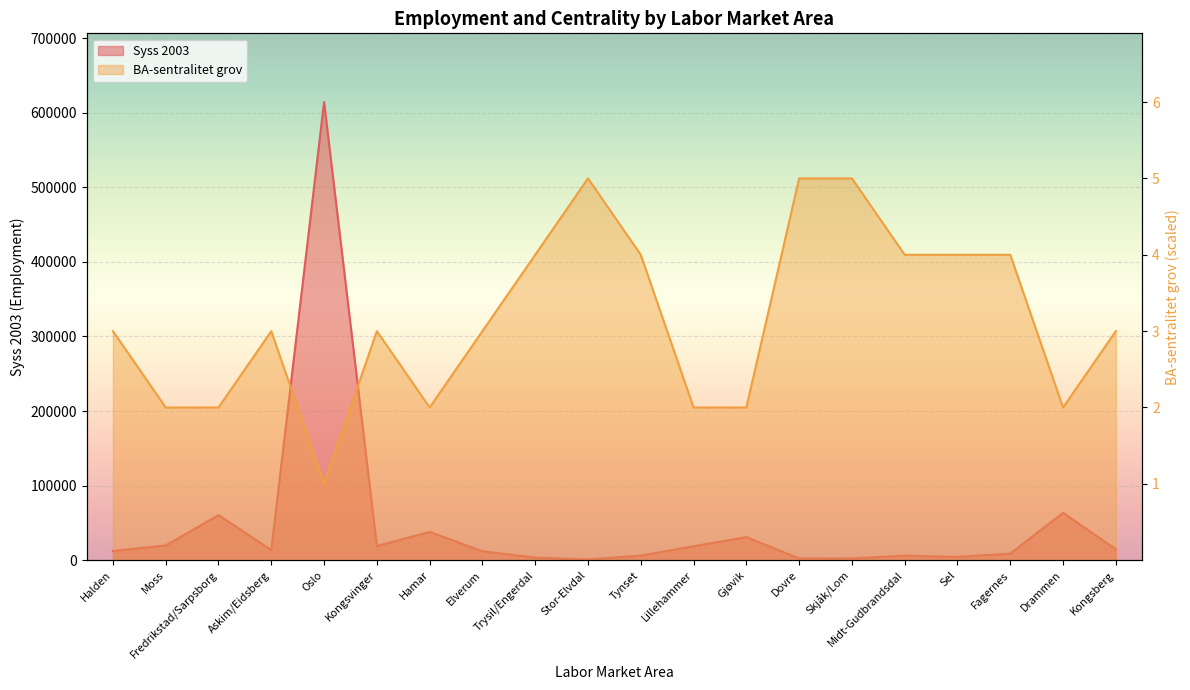

What is the maximum value shown in the chart?

614296.0